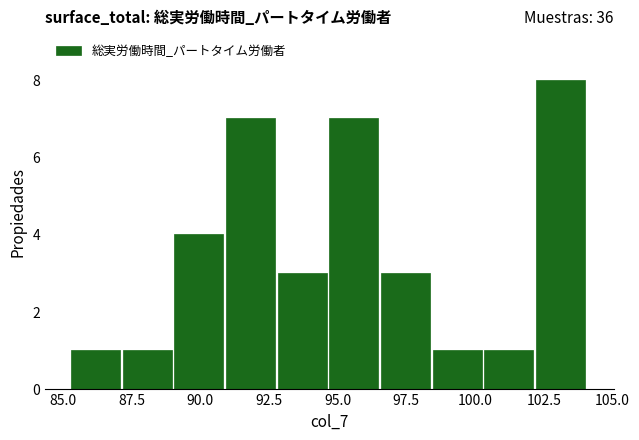

Around what value on the x-axis is the tallest bar? Give the approximate position of its centre, as read against the axis.

103.0